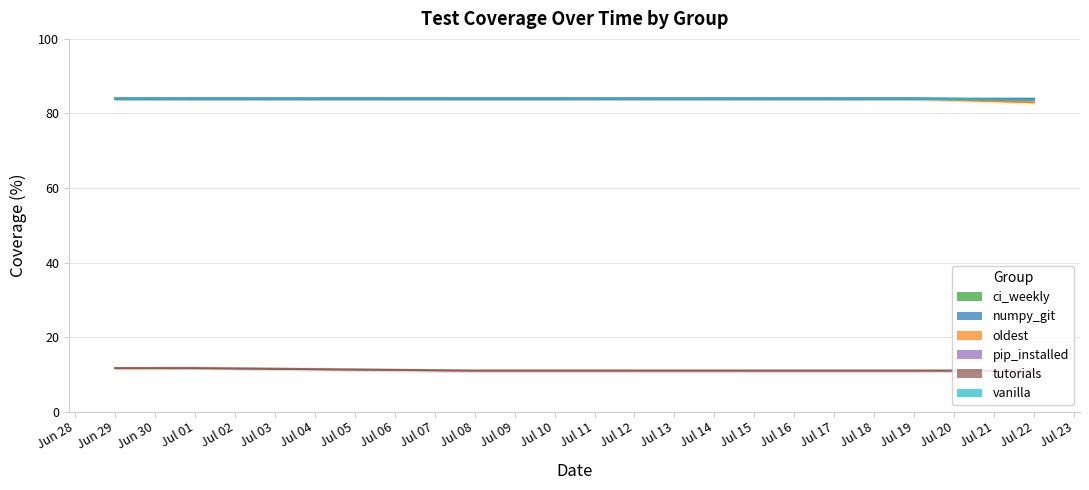

What are all the series names shown in the legend?

ci_weekly, numpy_git, oldest, pip_installed, tutorials, vanilla